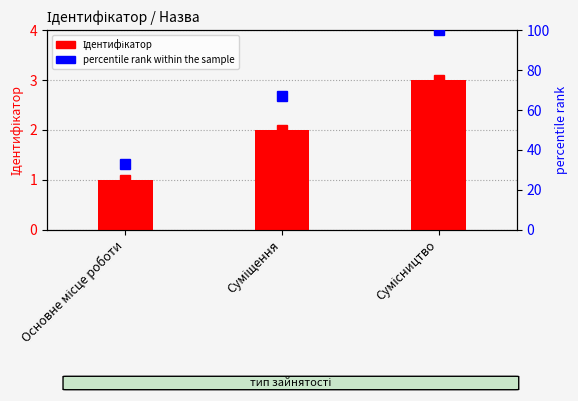

Is it true that percentile rank within the sample equals 33 at Основне місце роботи?

True